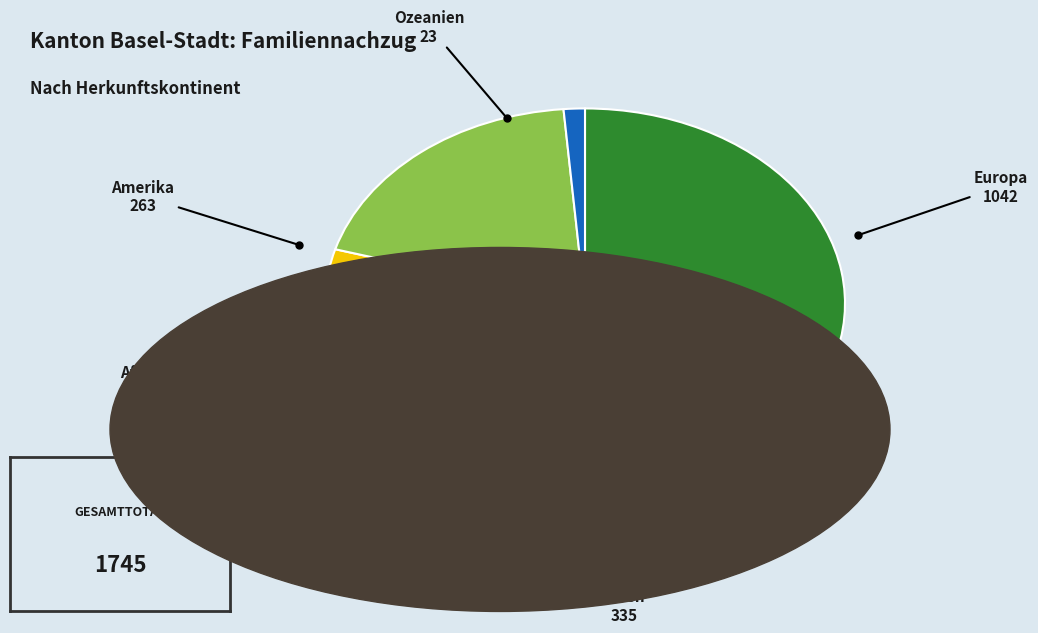

Do Afrika and Amerika together represent more than half of the pie?

No